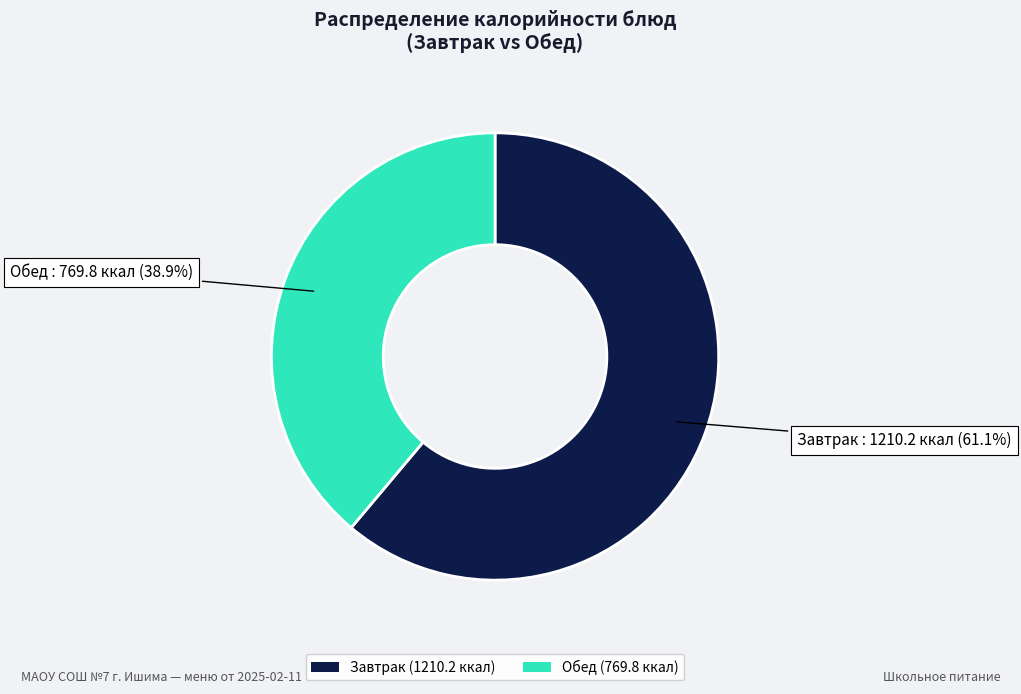

Is there a majority slice in this chart?

Yes